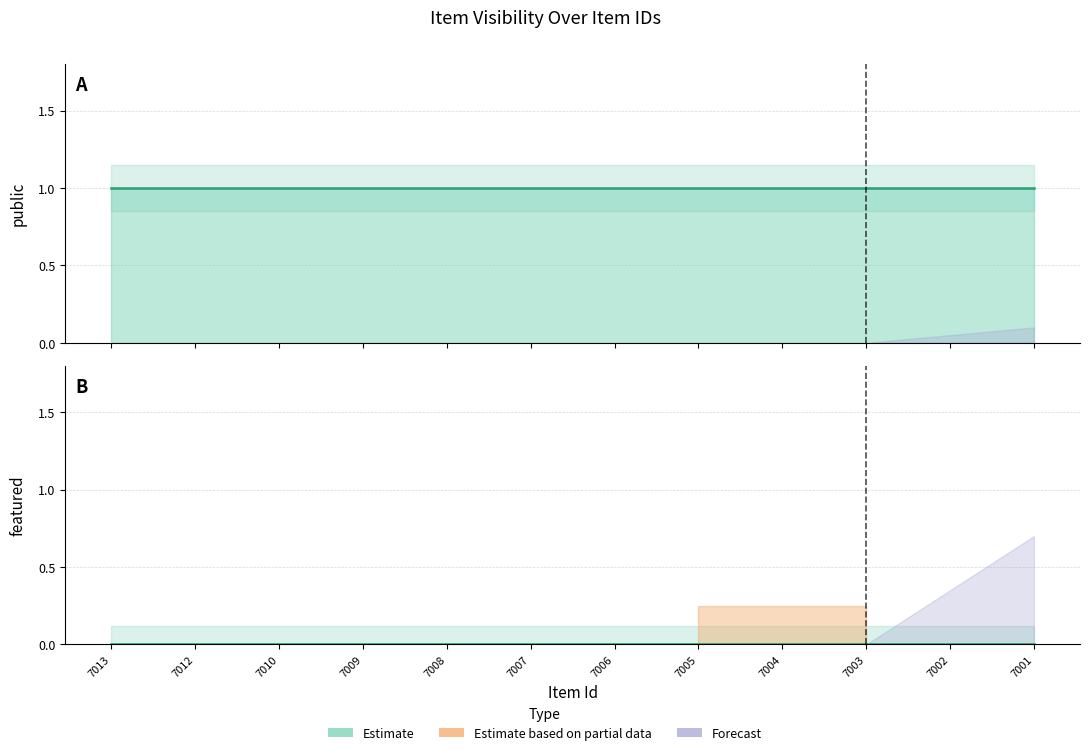

What is the maximum value for public?

1